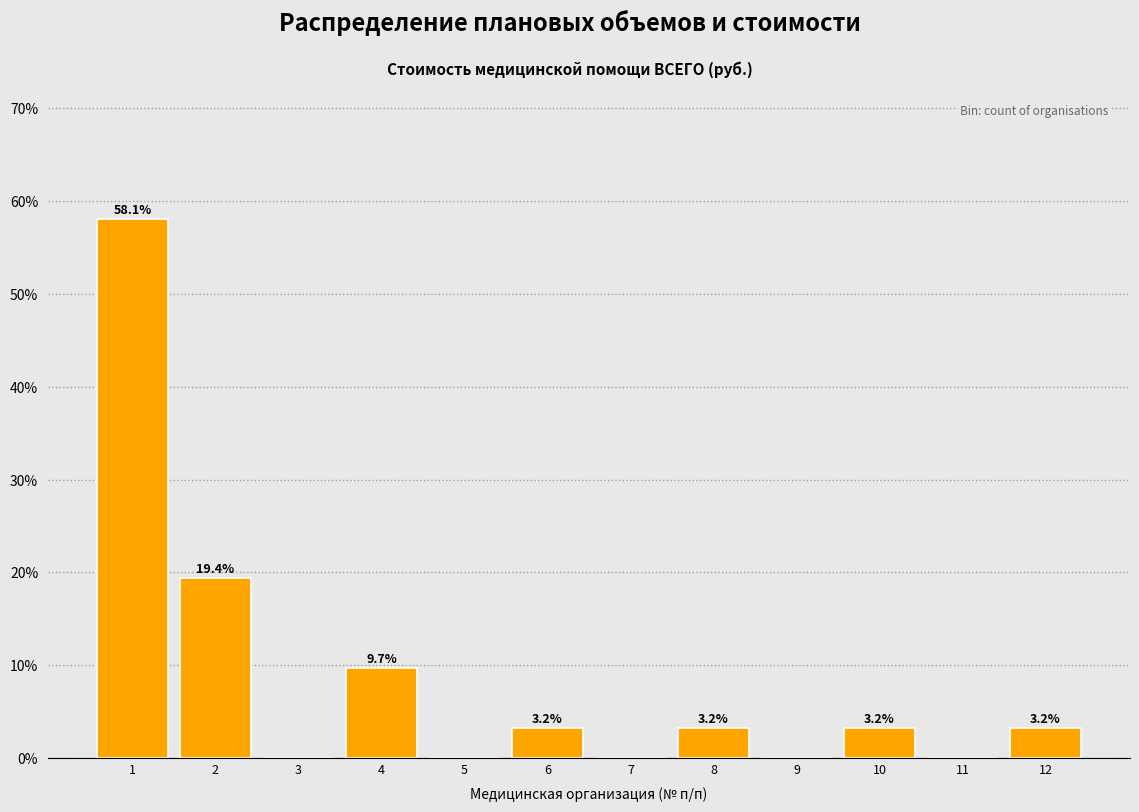

Reading right to left, what are all the values shown in this chart?

12=3.2	11=0.0	10=3.2	9=0.0	8=3.2	7=0.0	6=3.2	5=0.0	4=9.7	3=0.0	2=19.4	1=58.1